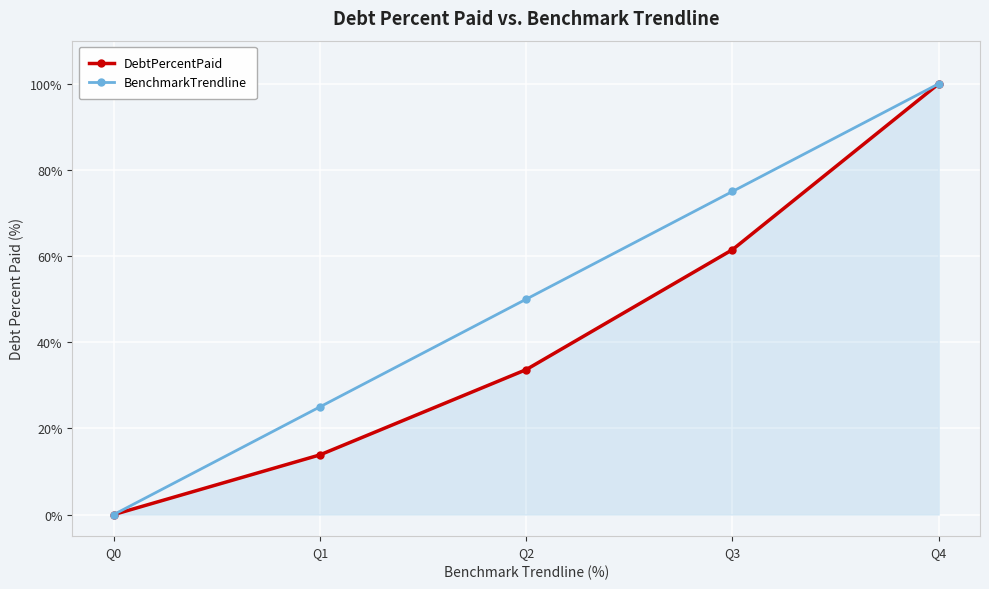

How many lines are shown in the chart?

2